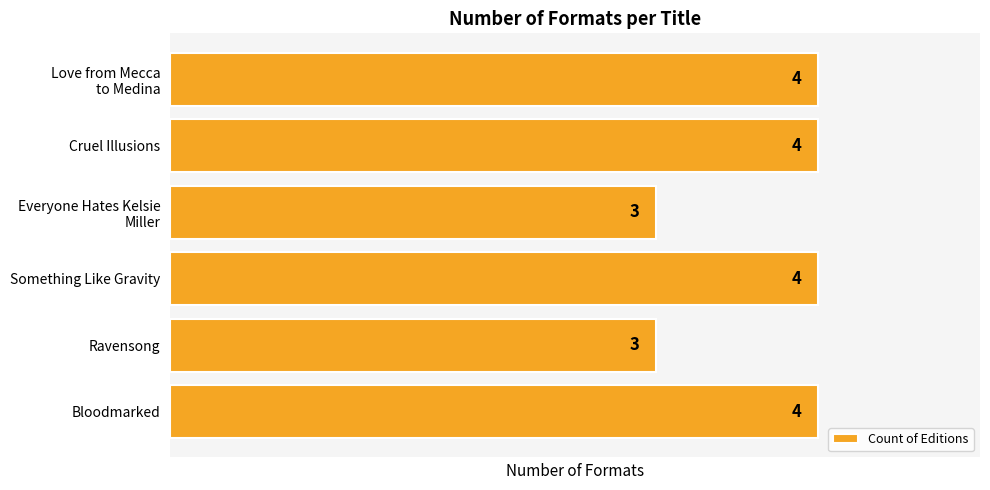

The chart shows a value of 4 at Bloodmarked. True or false?

True